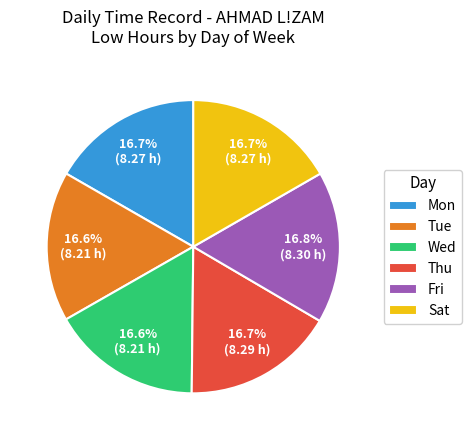

To the nearest percent, what portion does Mon represent?

17%